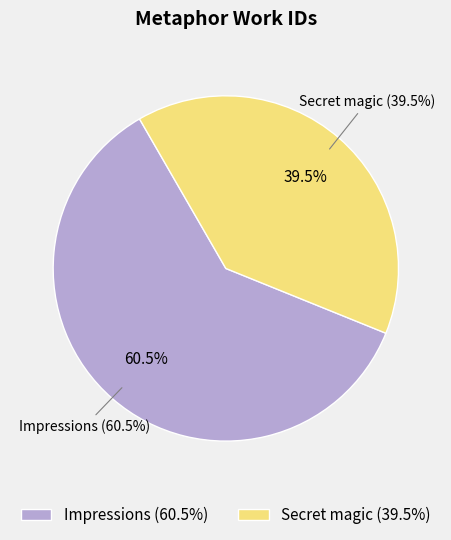

To the nearest percent, what portion does Impressions represent?

61%